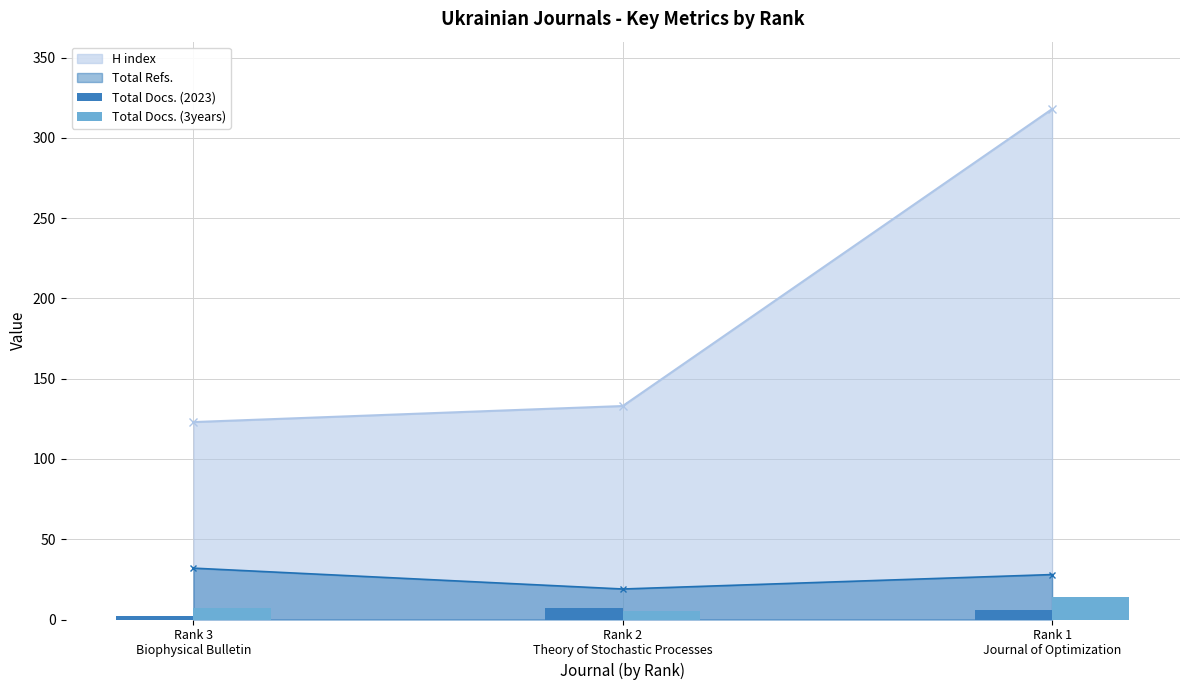

What is the value of the H index point at the 3rd from the left?

318